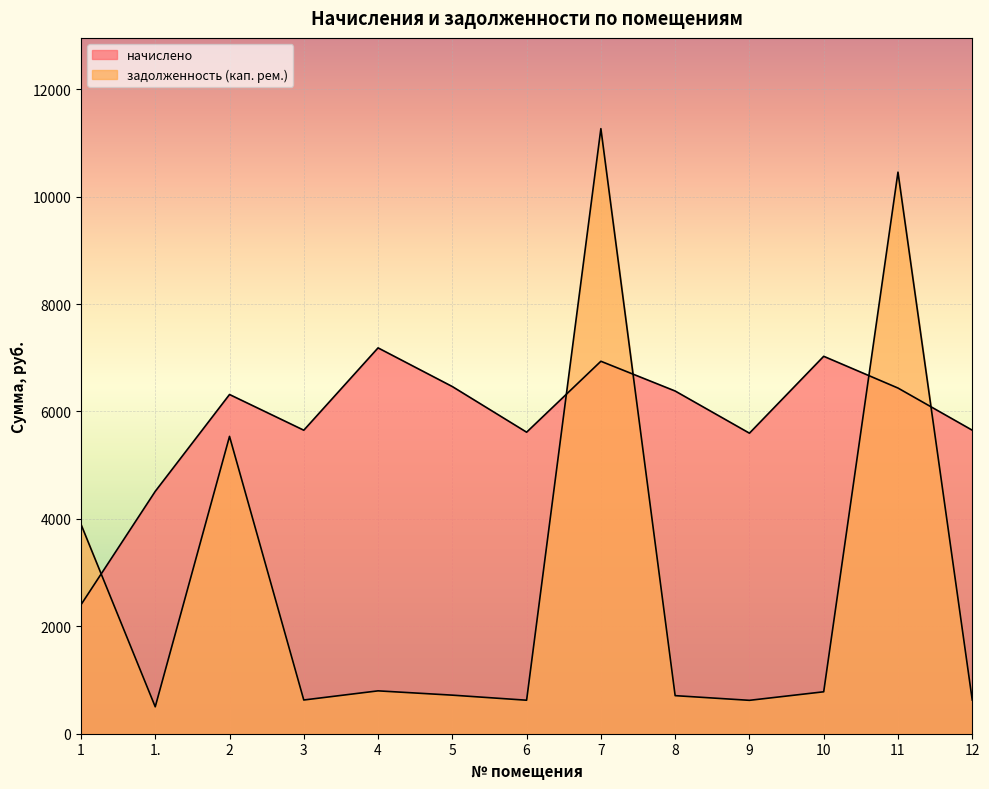

At which label does задолженность (кап. рем.) reach its peak?

7